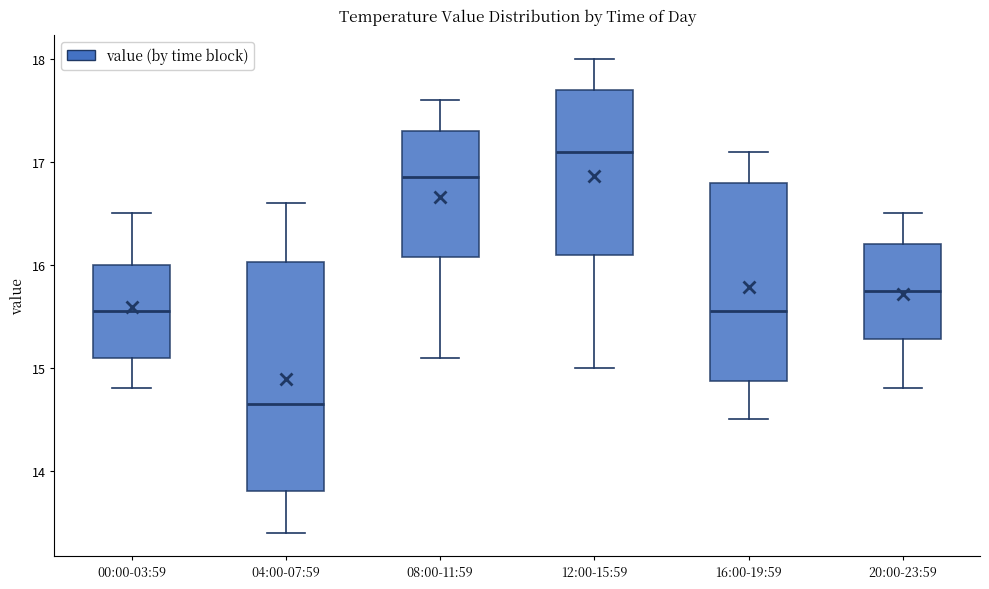

Which box is the tallest, from its lower edge to its upper edge?

04:00-07:59